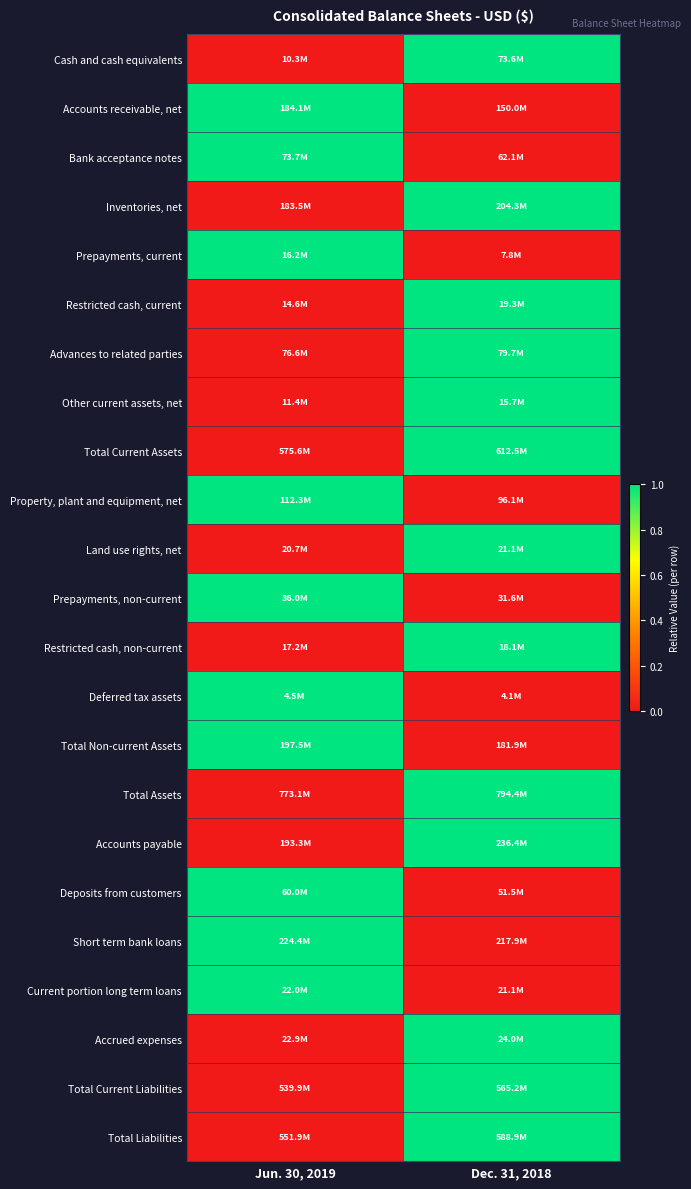

Reading left to right, what are all the values shown in this chart?

Cash and cash equivalents: Jun. 30, 2019=0	Dec. 31, 2018=1
Accounts receivable, net: Jun. 30, 2019=1	Dec. 31, 2018=0
Bank acceptance notes: Jun. 30, 2019=1	Dec. 31, 2018=0
Inventories, net: Jun. 30, 2019=0	Dec. 31, 2018=1
Prepayments, current: Jun. 30, 2019=1	Dec. 31, 2018=0
Restricted cash, current: Jun. 30, 2019=0	Dec. 31, 2018=1
Advances to related parties: Jun. 30, 2019=0	Dec. 31, 2018=1
Other current assets, net: Jun. 30, 2019=0	Dec. 31, 2018=1
Total Current Assets: Jun. 30, 2019=0	Dec. 31, 2018=1
Property, plant and equipment, net: Jun. 30, 2019=1	Dec. 31, 2018=0
Land use rights, net: Jun. 30, 2019=0	Dec. 31, 2018=1
Prepayments, non-current: Jun. 30, 2019=1	Dec. 31, 2018=0
Restricted cash, non-current: Jun. 30, 2019=0	Dec. 31, 2018=1
Deferred tax assets: Jun. 30, 2019=1	Dec. 31, 2018=0
Total Non-current Assets: Jun. 30, 2019=1	Dec. 31, 2018=0
Total Assets: Jun. 30, 2019=0	Dec. 31, 2018=1
Accounts payable: Jun. 30, 2019=0	Dec. 31, 2018=1
Deposits from customers: Jun. 30, 2019=1	Dec. 31, 2018=0
Short term bank loans: Jun. 30, 2019=1	Dec. 31, 2018=0
Current portion long term loans: Jun. 30, 2019=1	Dec. 31, 2018=0
Accrued expenses: Jun. 30, 2019=0	Dec. 31, 2018=1
Total Current Liabilities: Jun. 30, 2019=0	Dec. 31, 2018=1
Total Liabilities: Jun. 30, 2019=0	Dec. 31, 2018=1